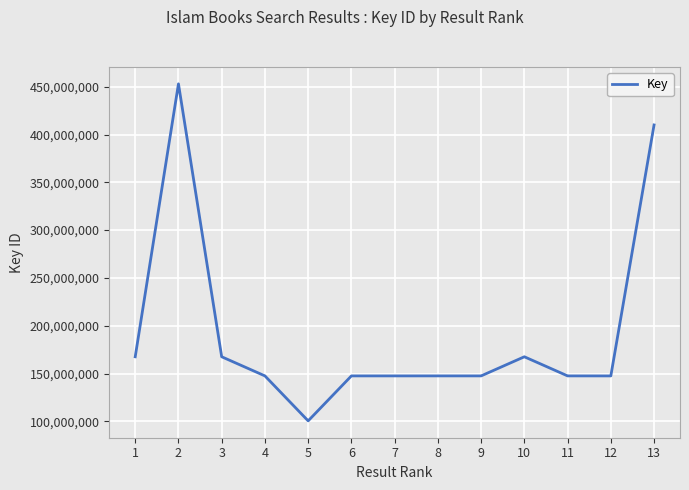

Where is the first local minimum?

5